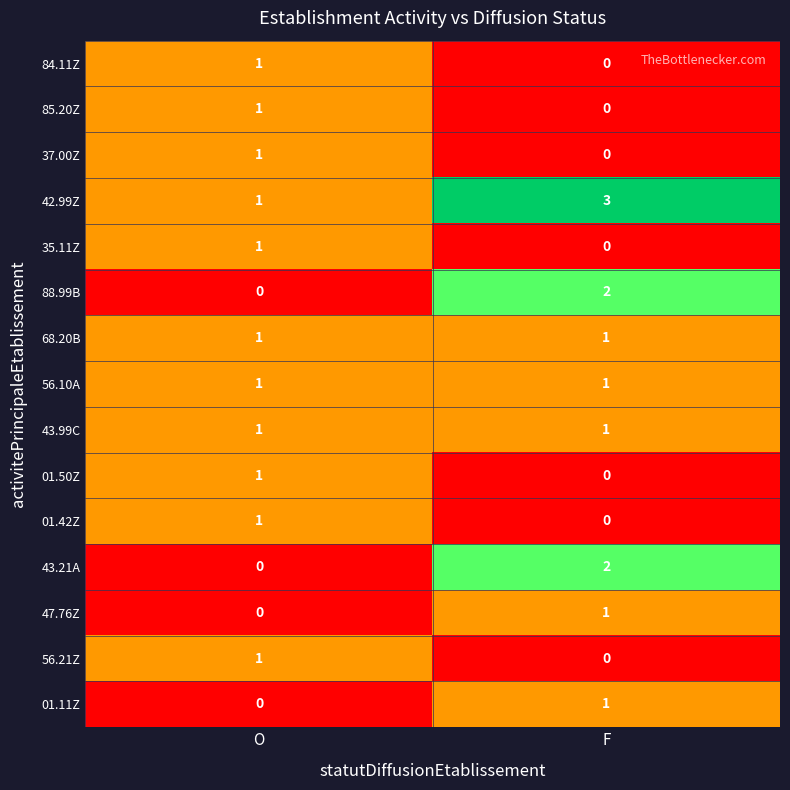

What is the sum of the 42.99Z values at F and O?

4